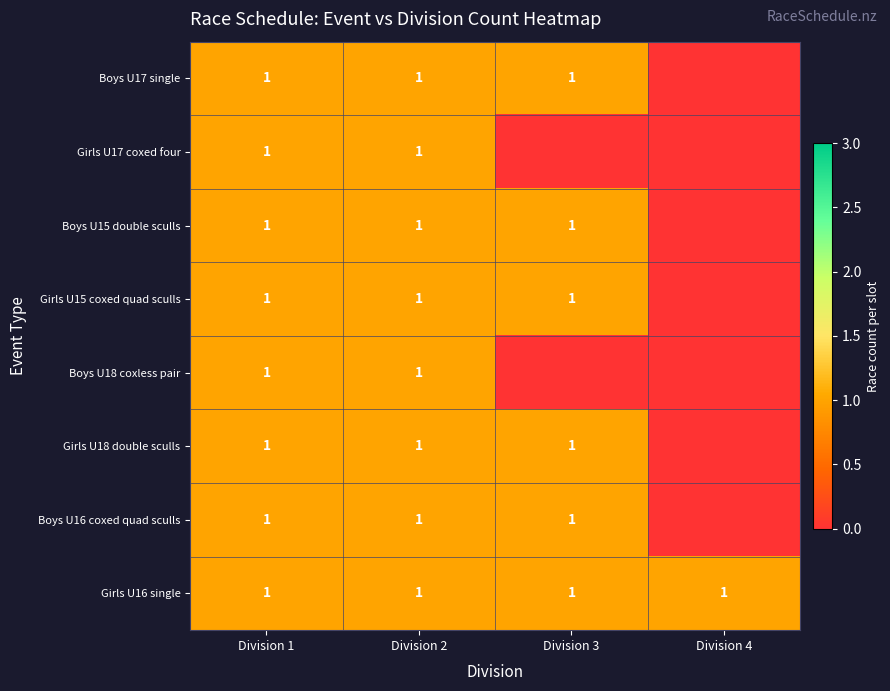

True or false: Girls U17 coxed four has a value of 1 at Division 2.

True